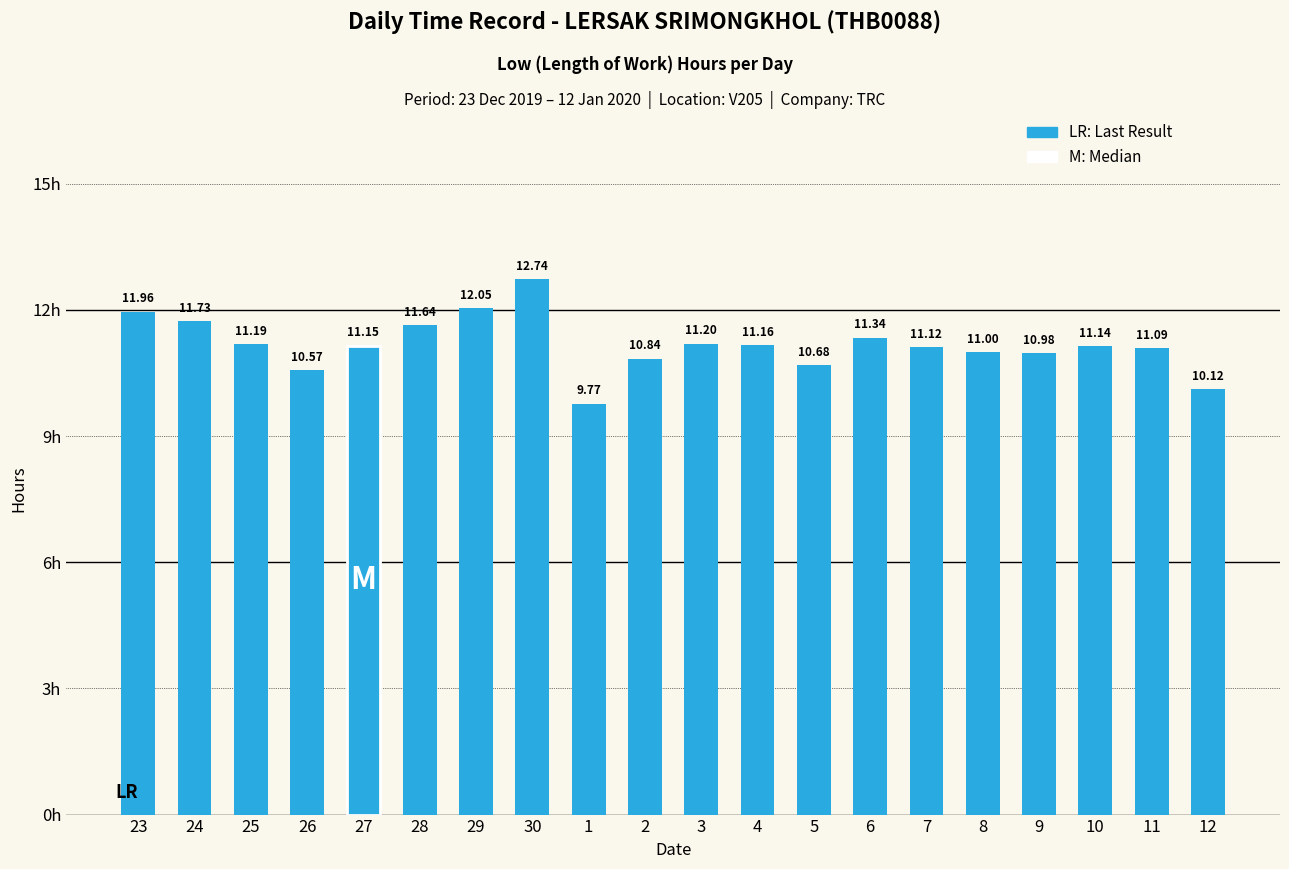

Are the bars horizontal?

No